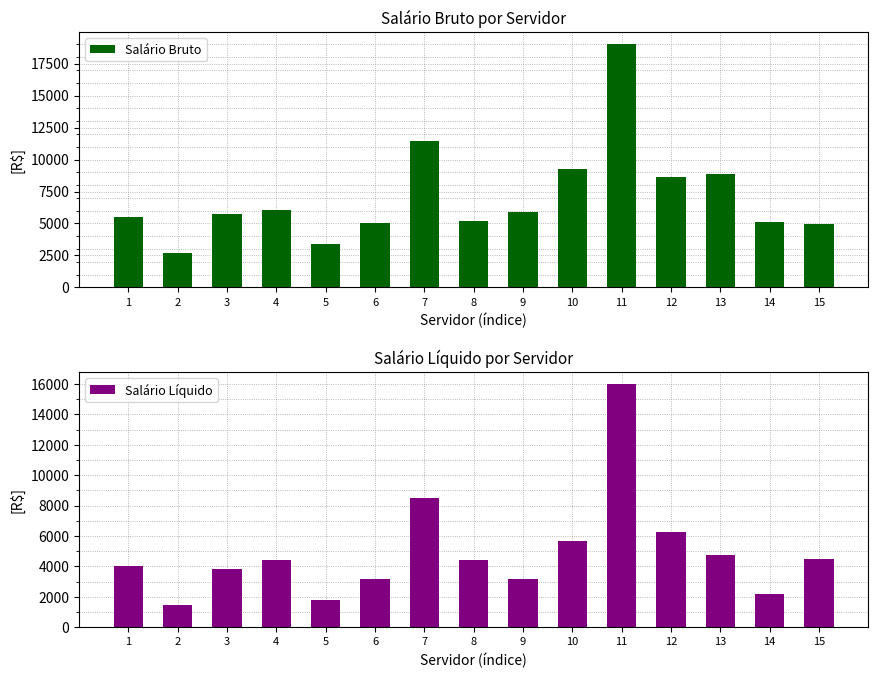

What is the greatest value displayed?

19008.5